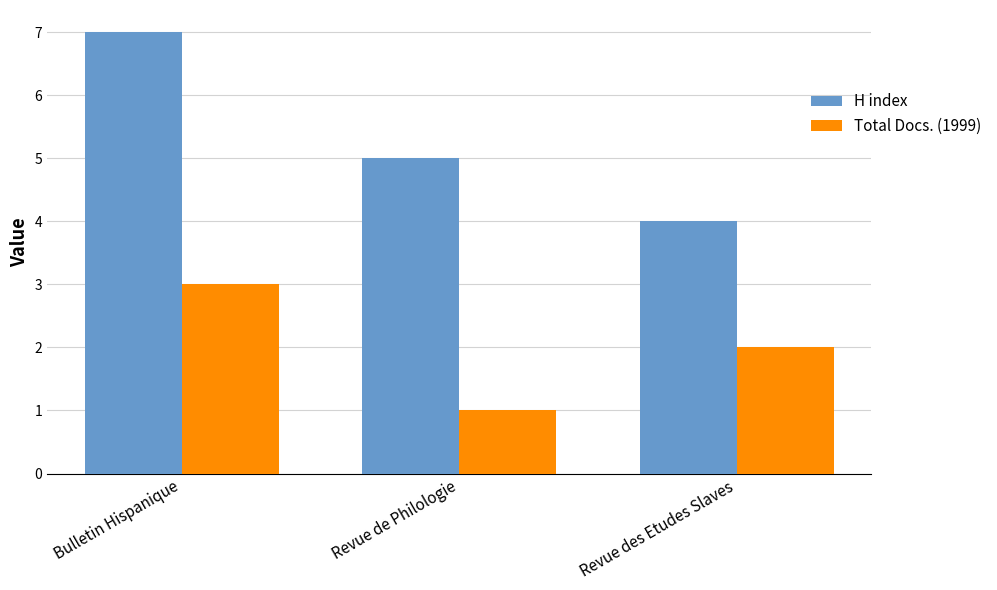

What is the average value of the H index series?

5